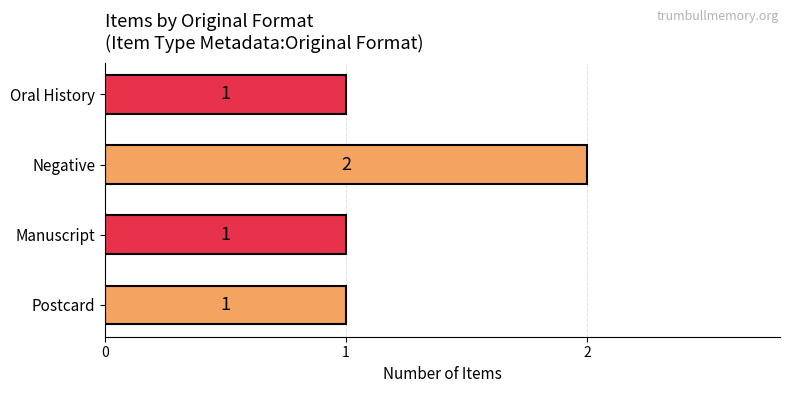

What is the greatest value displayed?

2